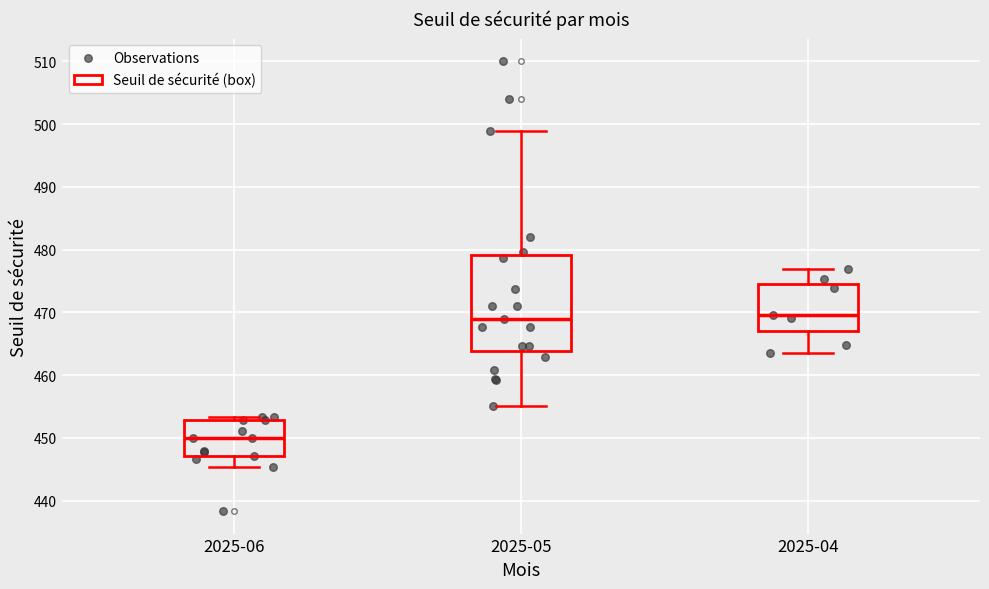

Which box is the tallest, from its lower edge to its upper edge?

2025-05